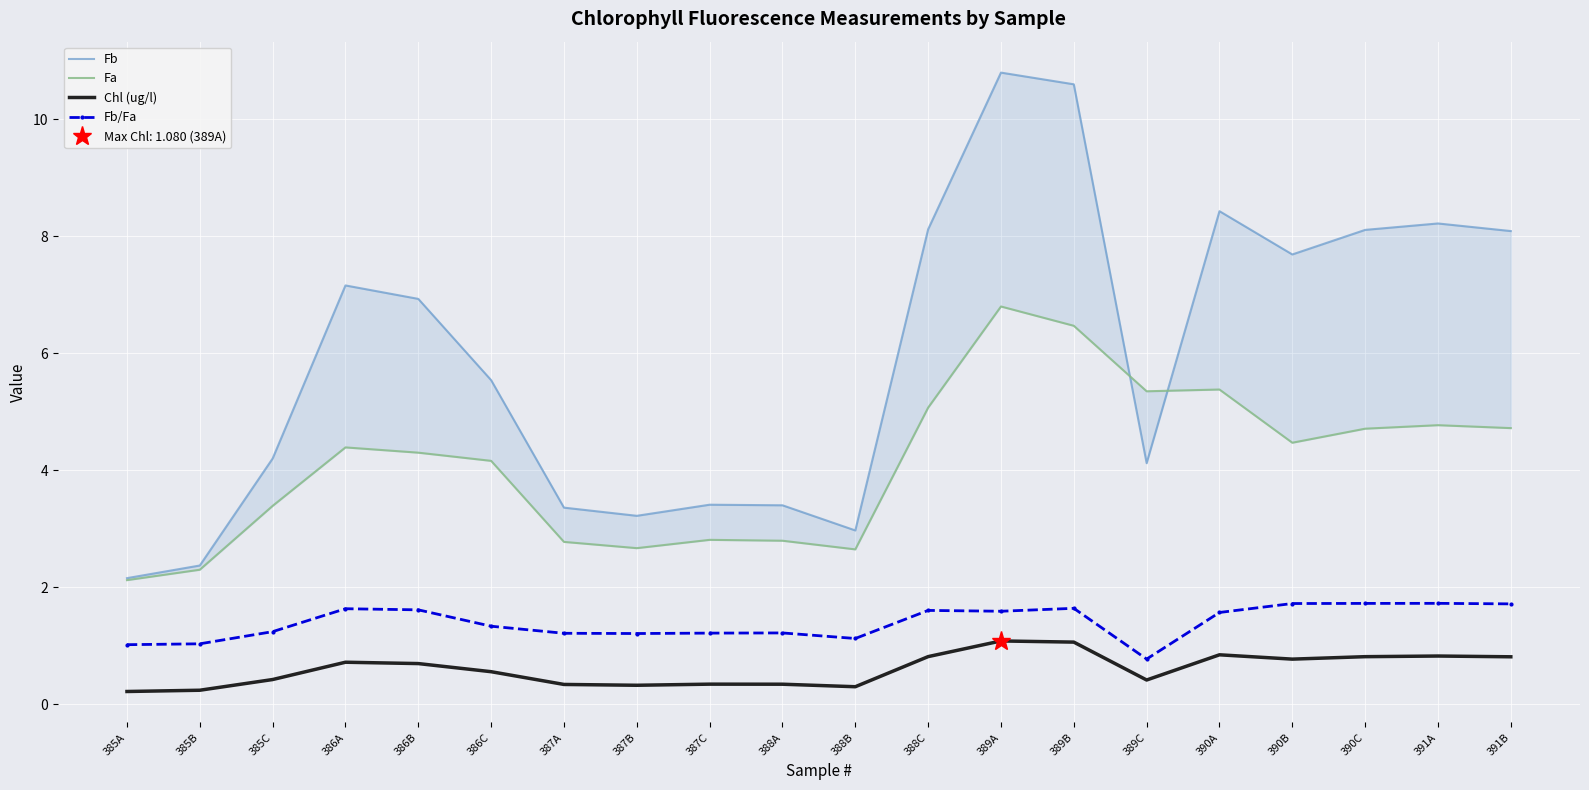

True or false: Fa has more than 0 points higher than both neighbors.

True